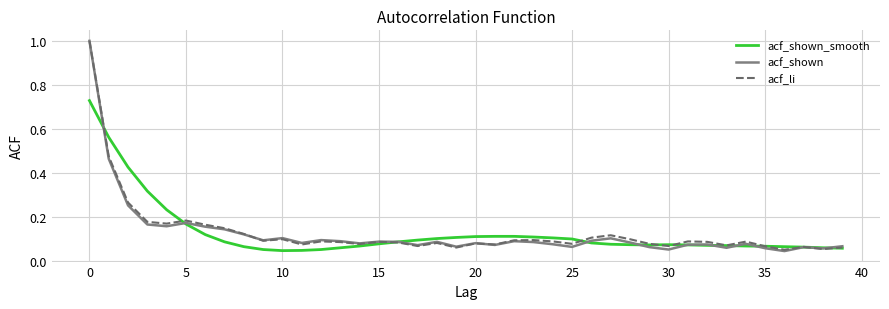

What is the maximum value for acf_shown?

1.0